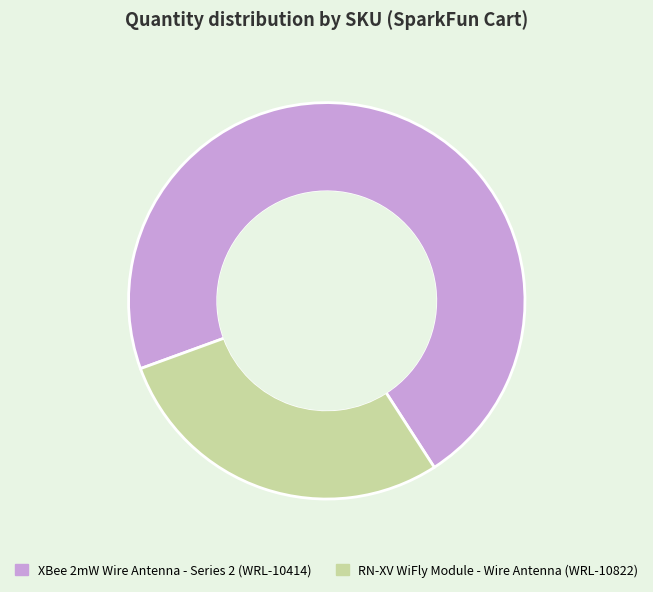

Is there any slice that represents more than half of the pie?

Yes